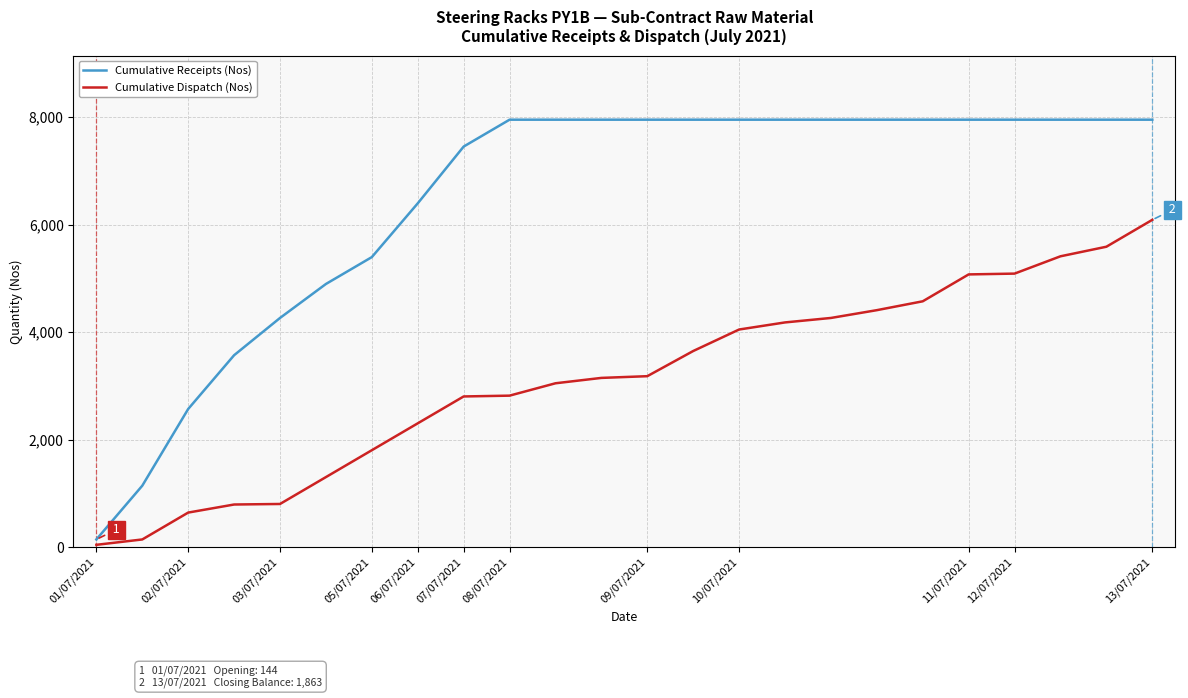

List the series in order of their overall mean, lowest first.

Cumulative Dispatch (Nos), Cumulative Receipts (Nos)